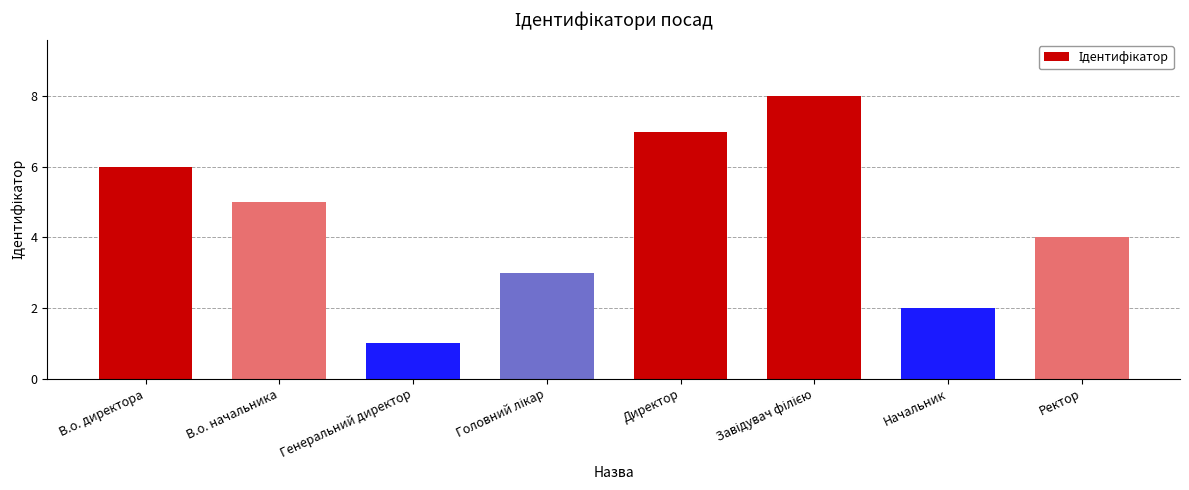

What is the label of the 8th bar from the left?

Ректор